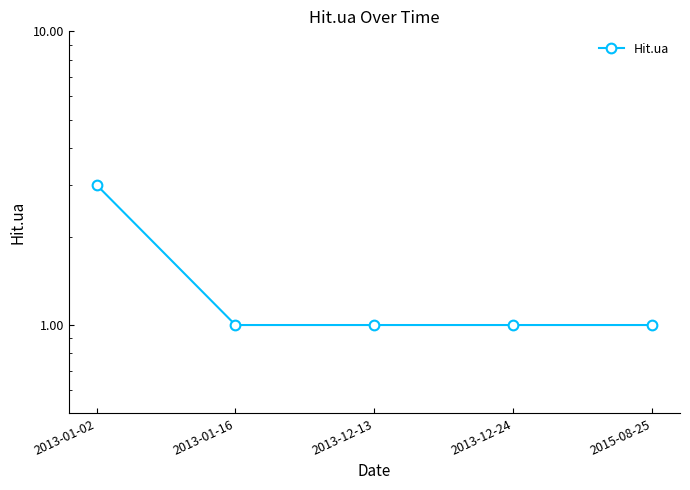

Reading right to left, transcribe all the data shown in this chart.

1	1	1	1	3